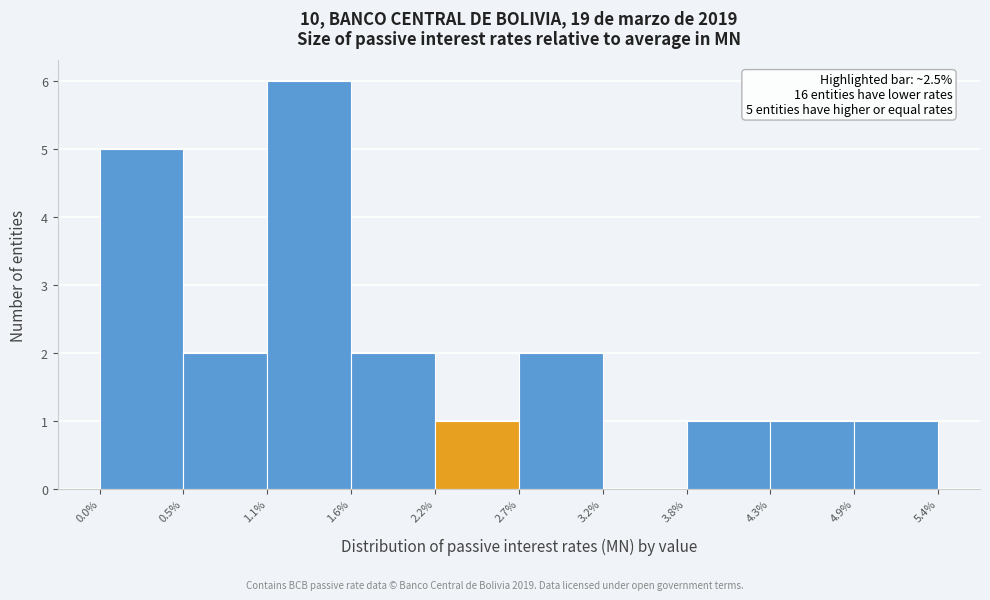

Over which range of the x-axis is the bar tallest?

1.1% to 1.6%